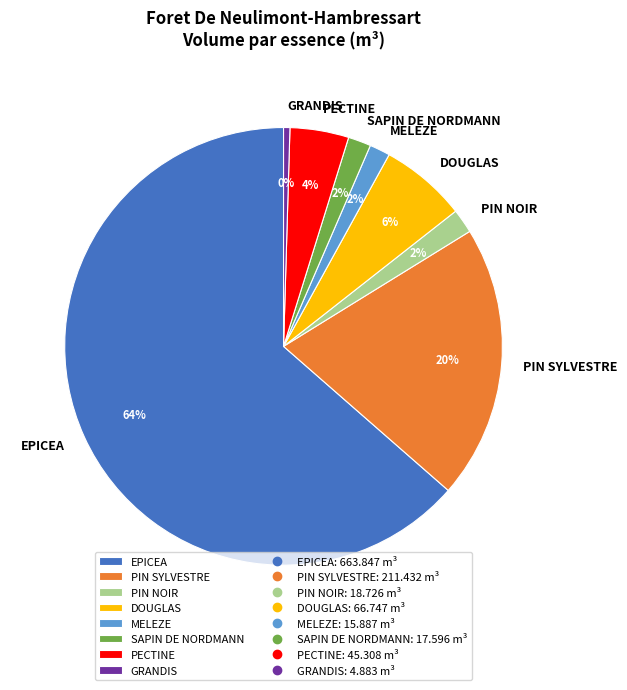

Is the sum of EPICEA and PIN NOIR greater than half?

Yes